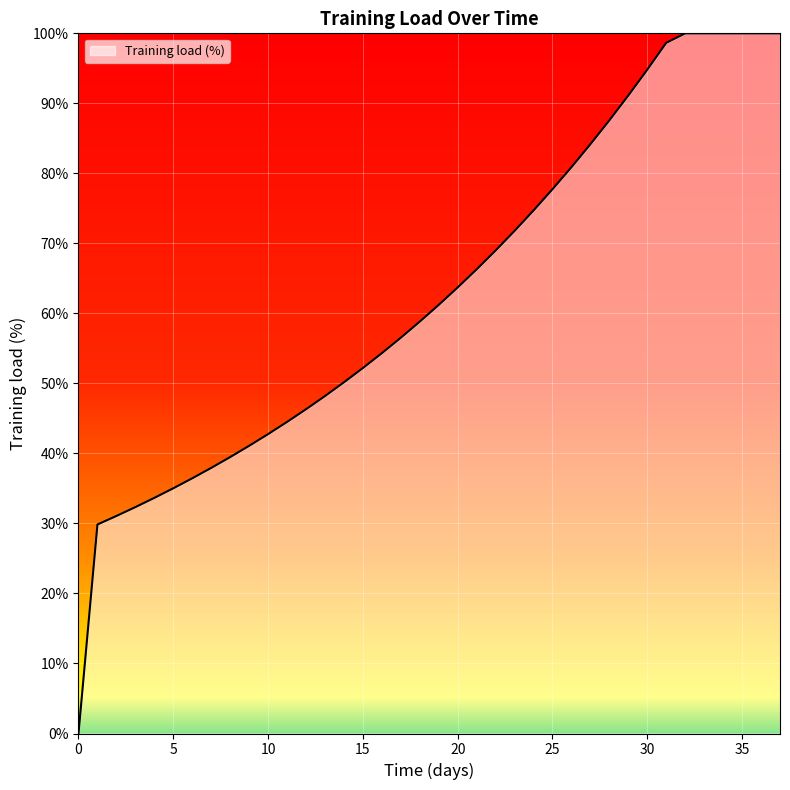

What is the maximum value shown in the chart?

100.0